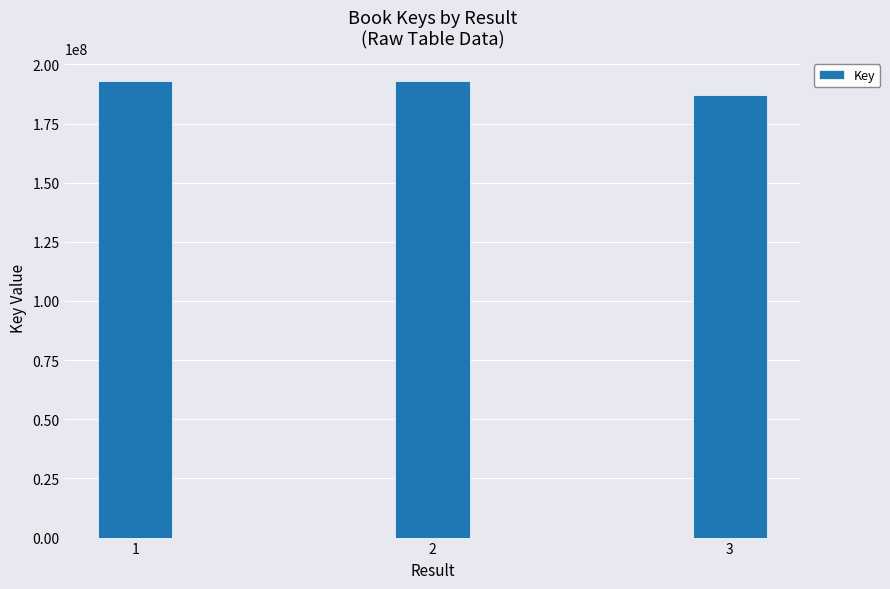

Does the chart contain stacked bars?

No